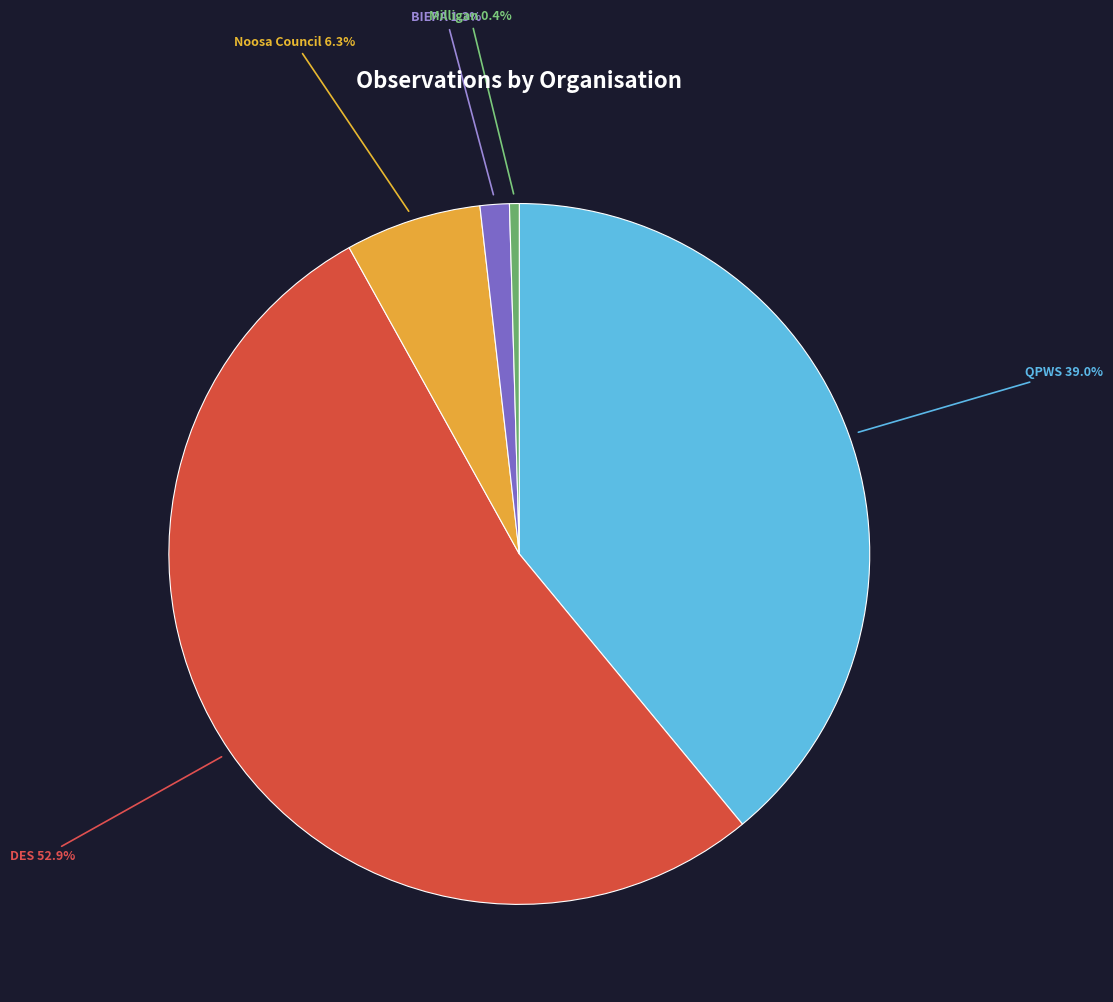

Does any single category account for the majority?

Yes